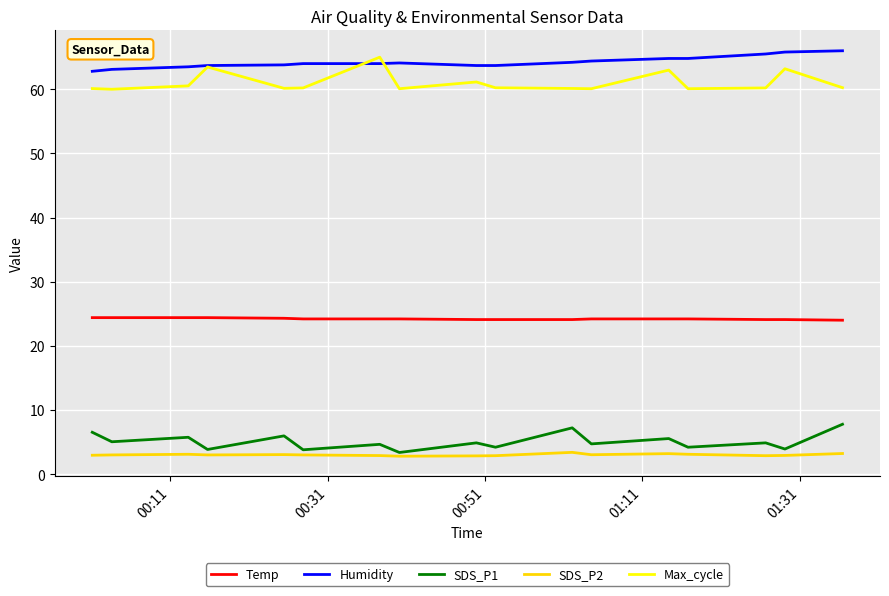

True or false: Humidity and Temp intersect in this chart.

False